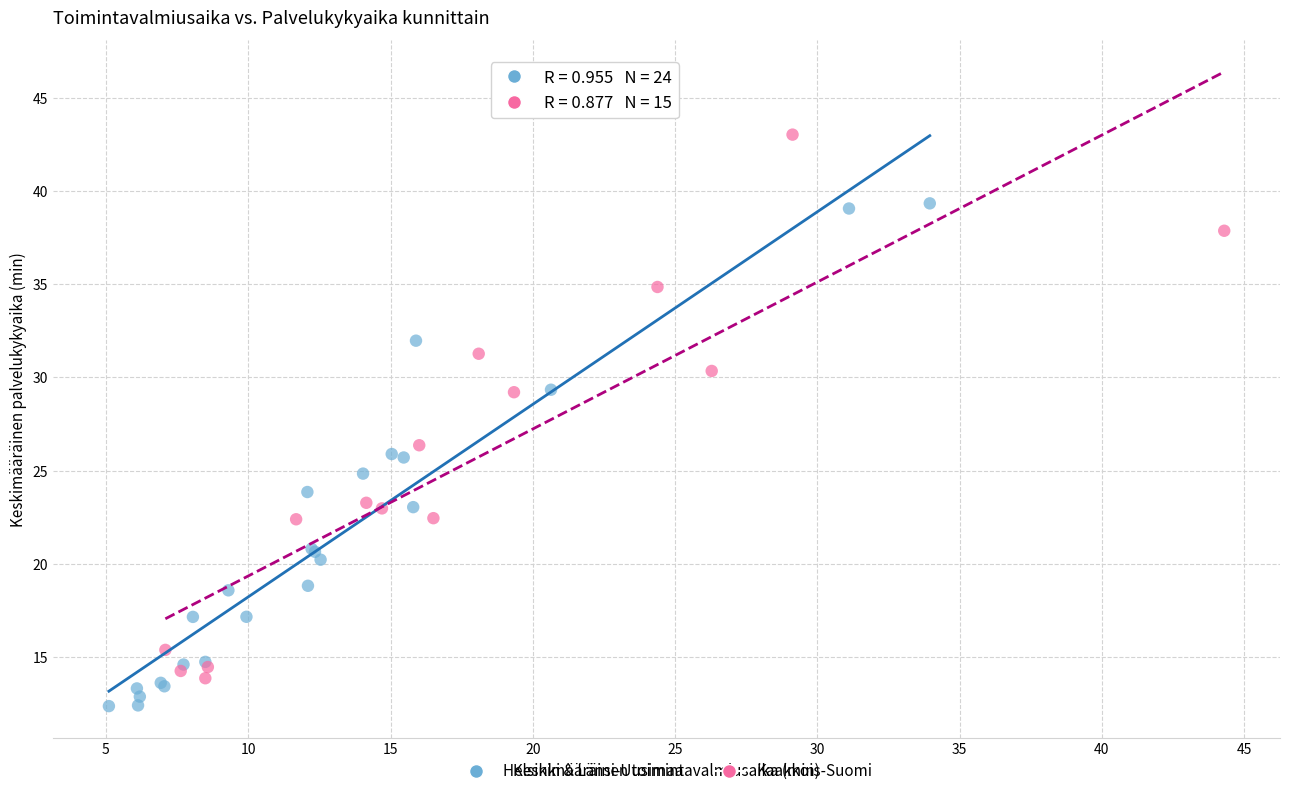

Which series has the widest spread of Y values?

Kaakkois-Suomi